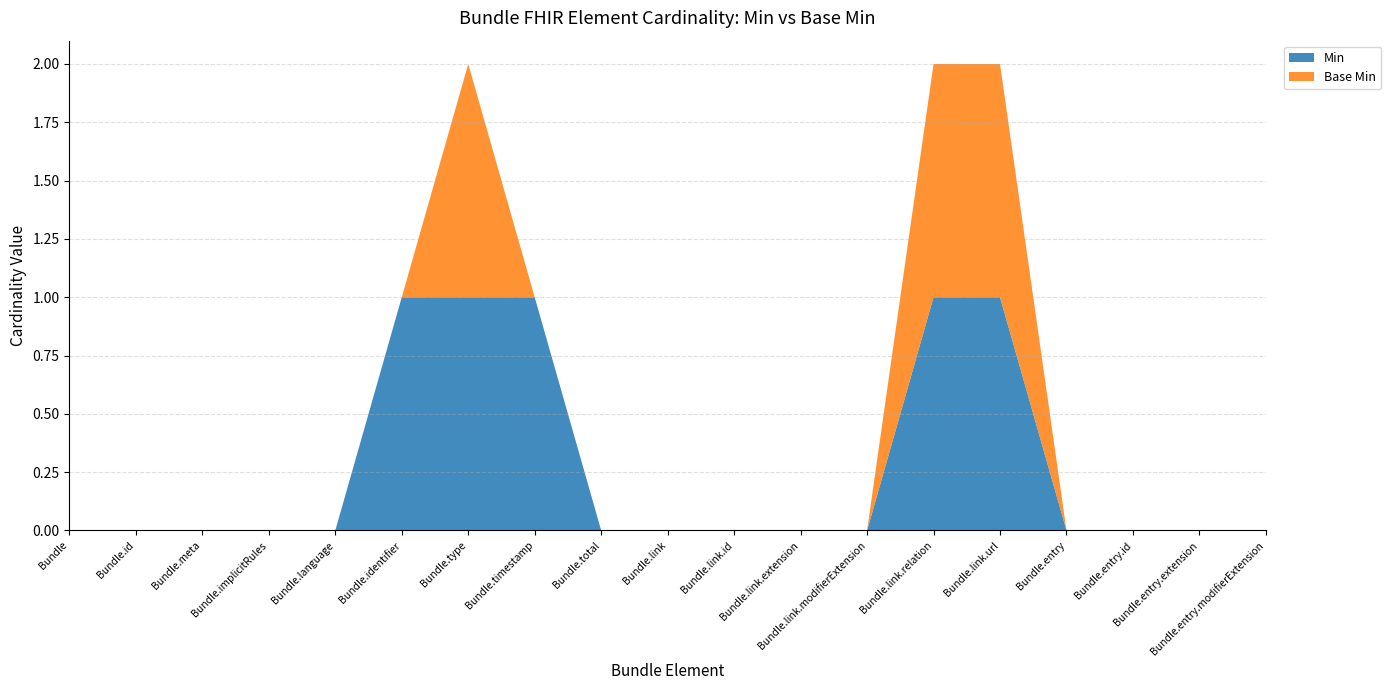

Reading left to right, what are all the values shown in this chart?

Min: 0	0	0	0	0	1	1	1	0	0	0	0	0	1	1	0	0	0	0
Base Min: 0	0	0	0	0	0	1	0	0	0	0	0	0	1	1	0	0	0	0